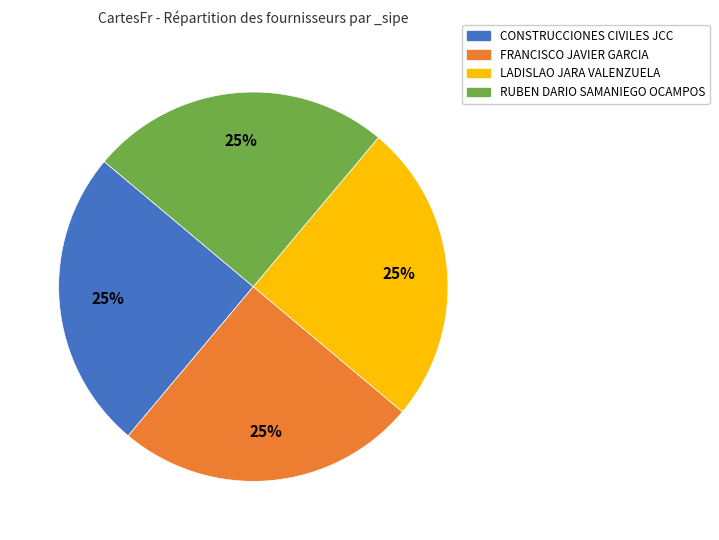

The CONSTRUCCIONES CIVILES JCC slice represents 25% of the pie. True or false?

True